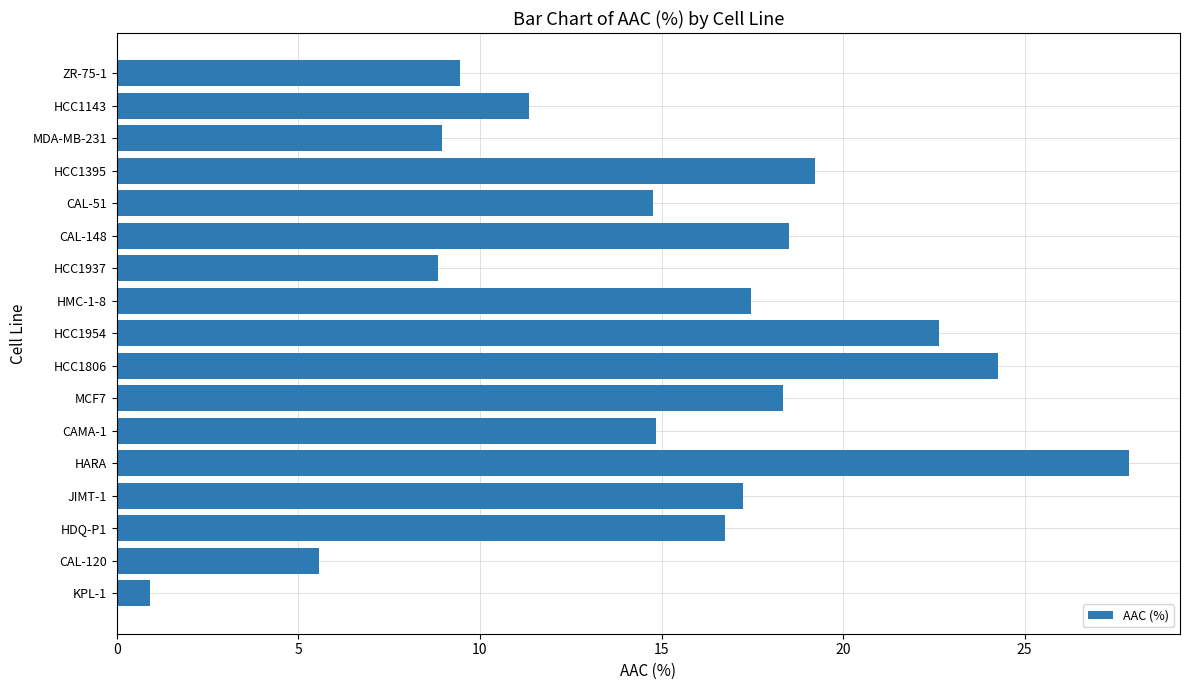

What is the smallest value displayed?

0.9